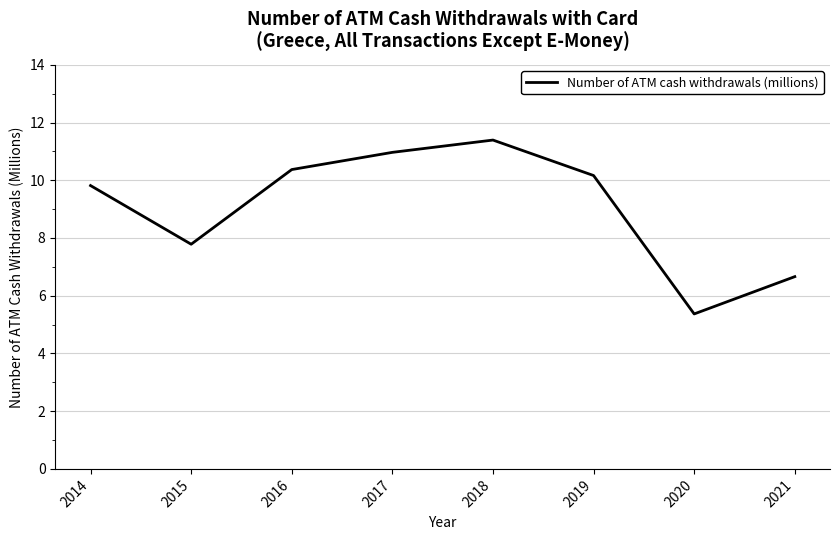

The value at 2015 is 10.8. True or false?

False